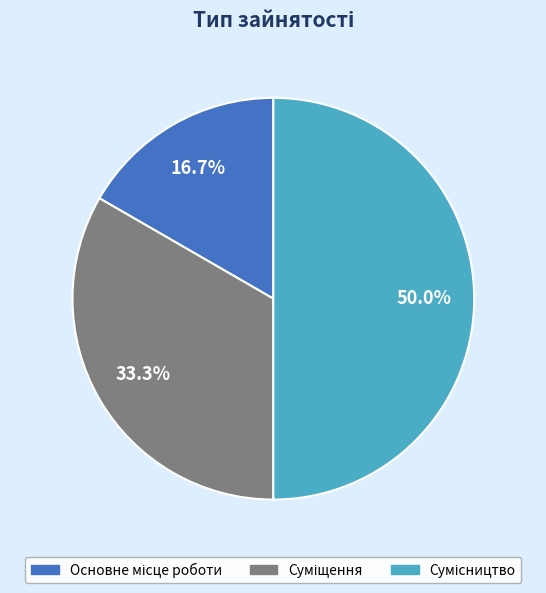

What is the ratio of the value at Сумісництво to the value at Суміщення?

1.5